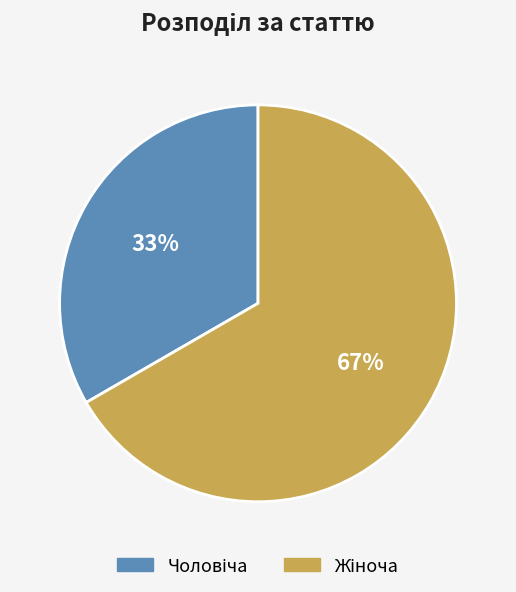

To the nearest percent, what is the average slice percentage?

50%